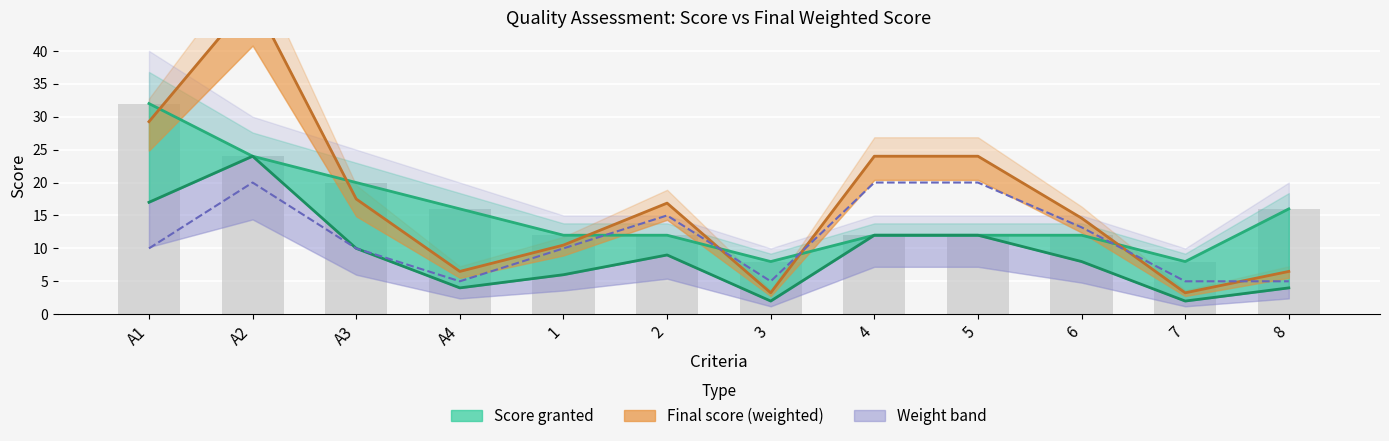

What is the difference between the maximum and second lowest values in the Score granted series?

24